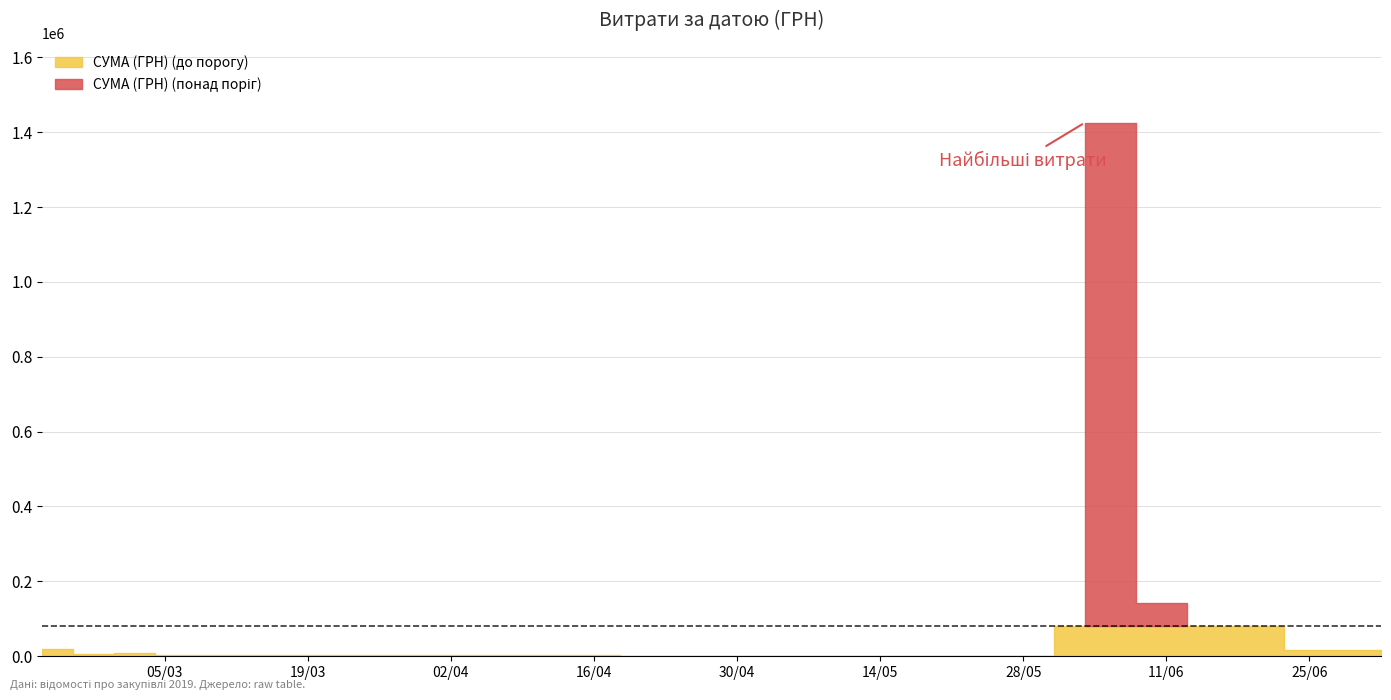

Where is the data nearest to the value 223912?

2